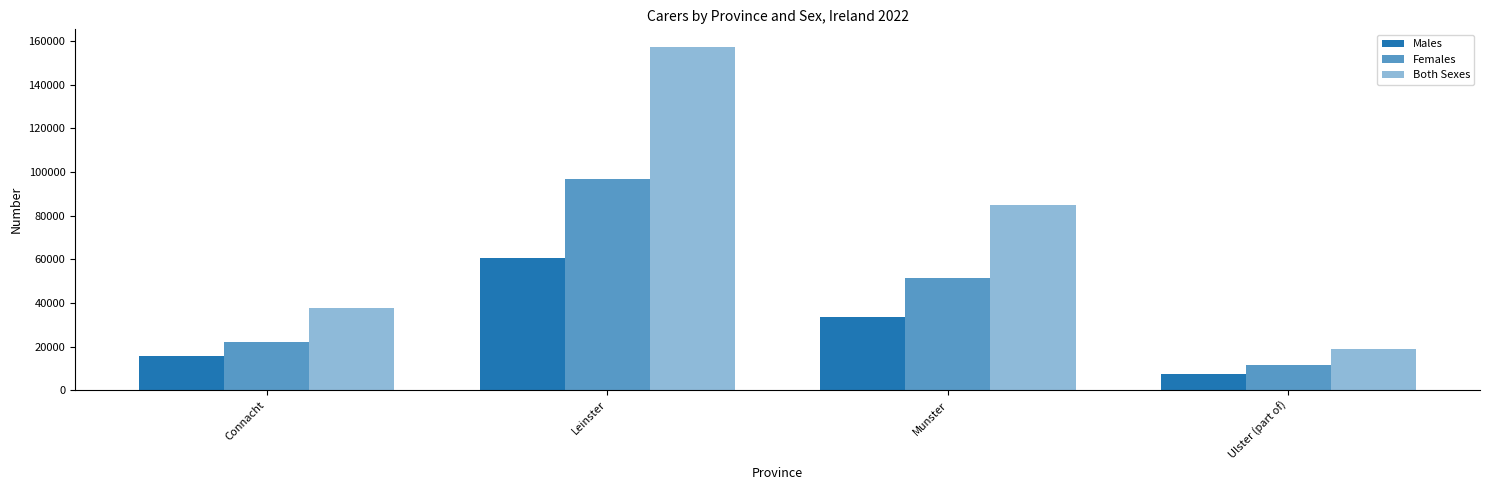

Which series has the largest total across all categories?

Both Sexes